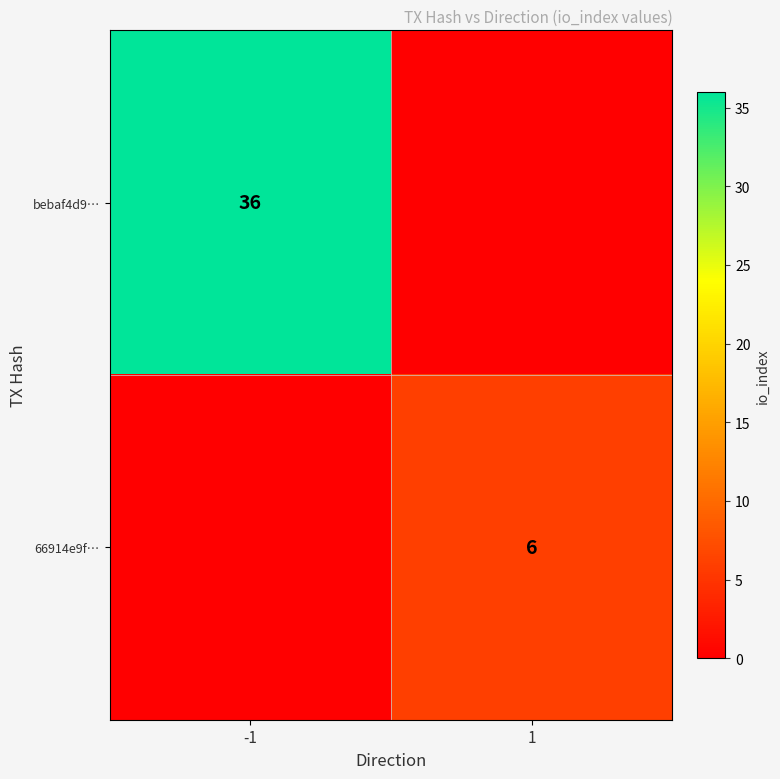

True or false: 66914e9f… has a value of 3 at 1.

False